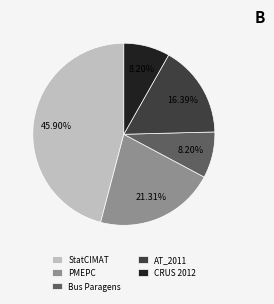

Does any single category account for the majority?

No